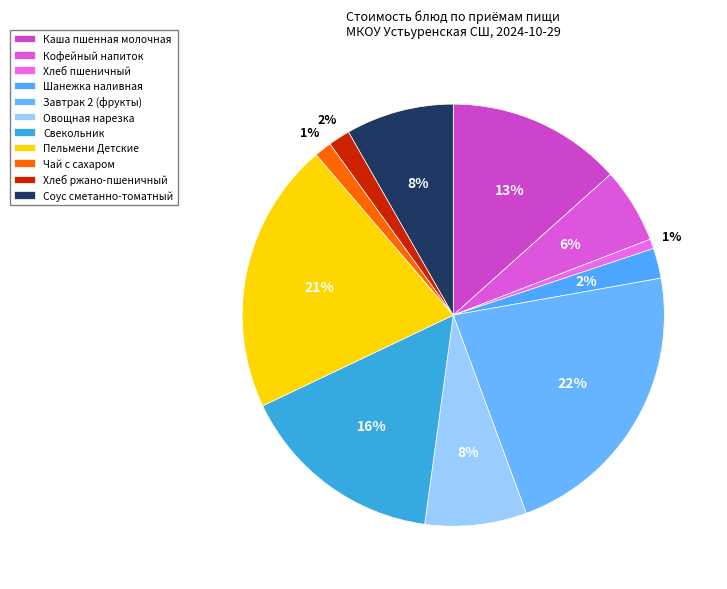

How many slices are in this pie chart?

11